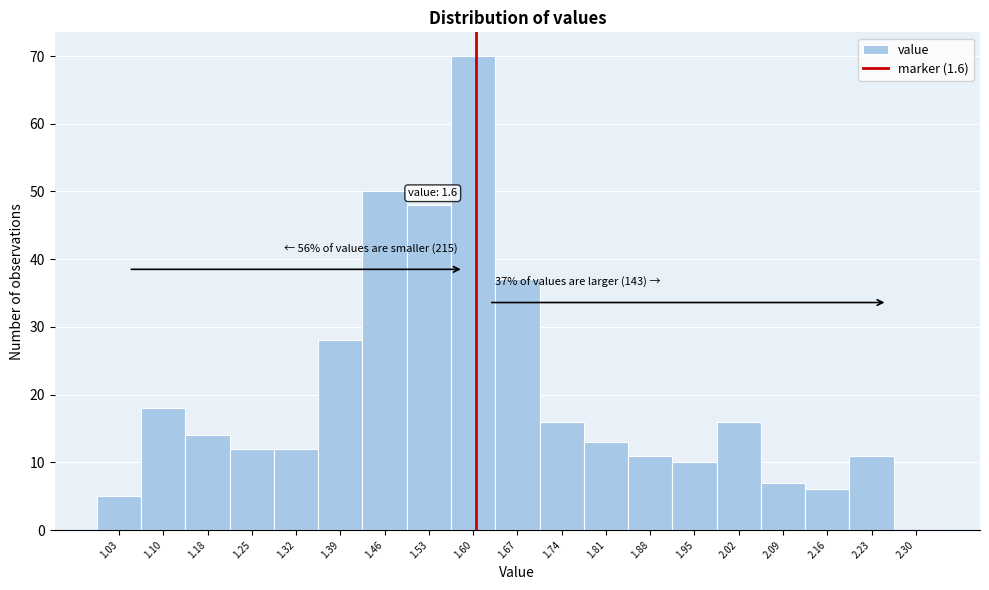

Which range on the x-axis has the tallest bar?

1.56 to 1.63